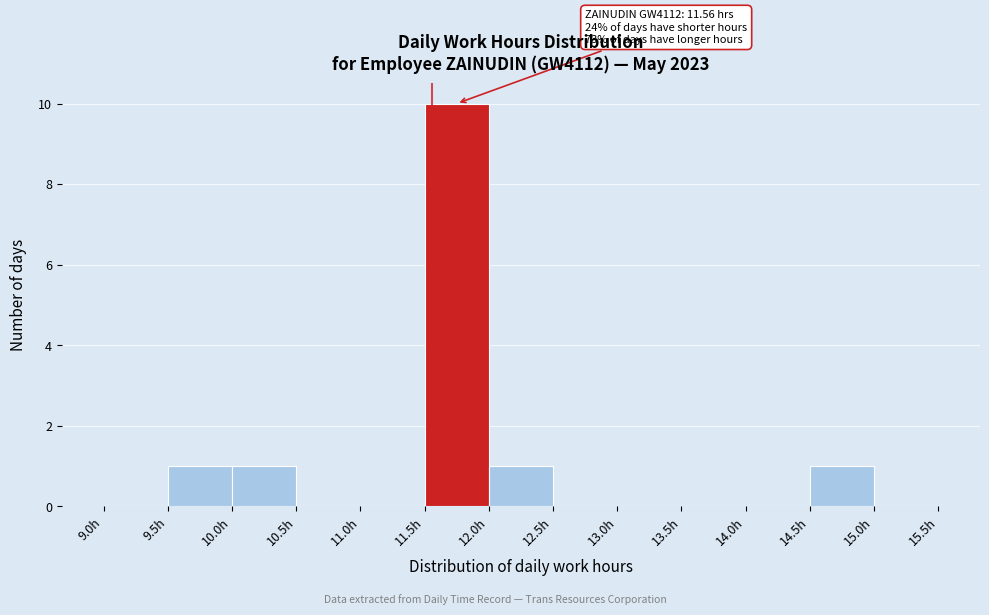

Which range on the x-axis has the tallest bar?

11.5 to 12.0